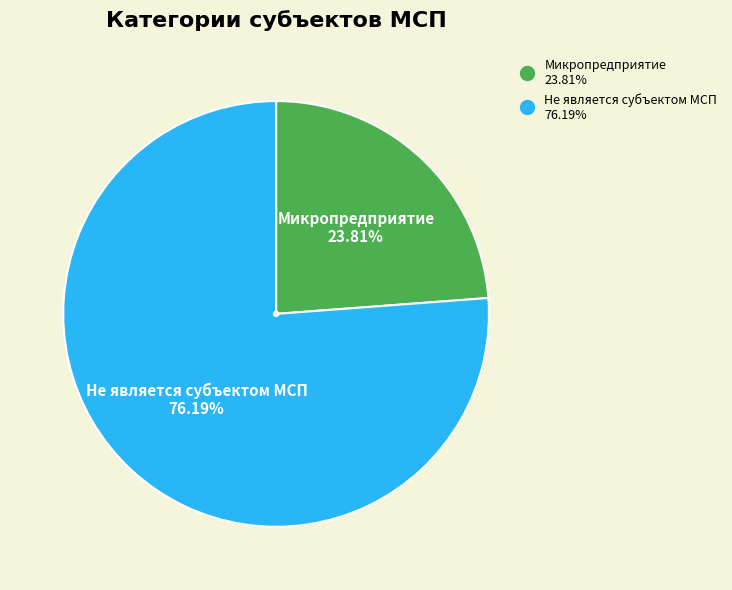

The Не является субъектом МСП slice represents 66% of the pie. True or false?

False